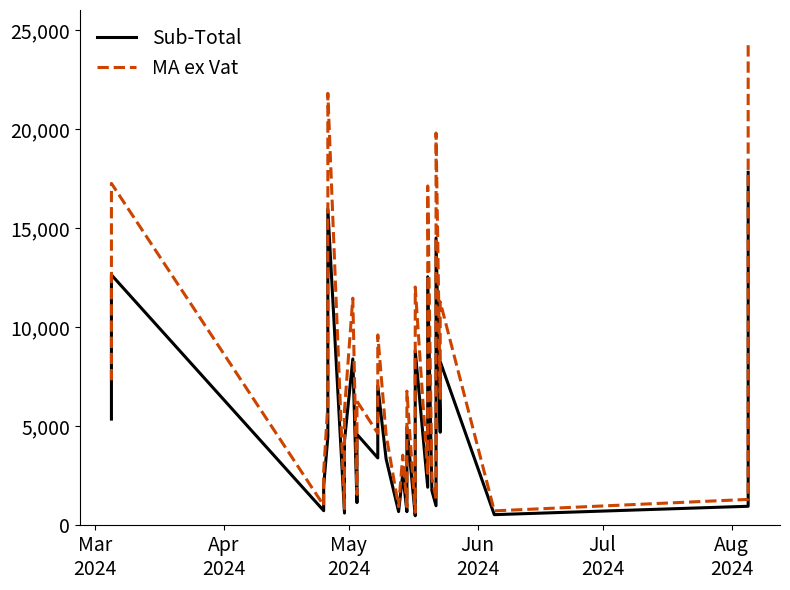

What are all the series names shown in the legend?

Sub-Total, MA ex Vat